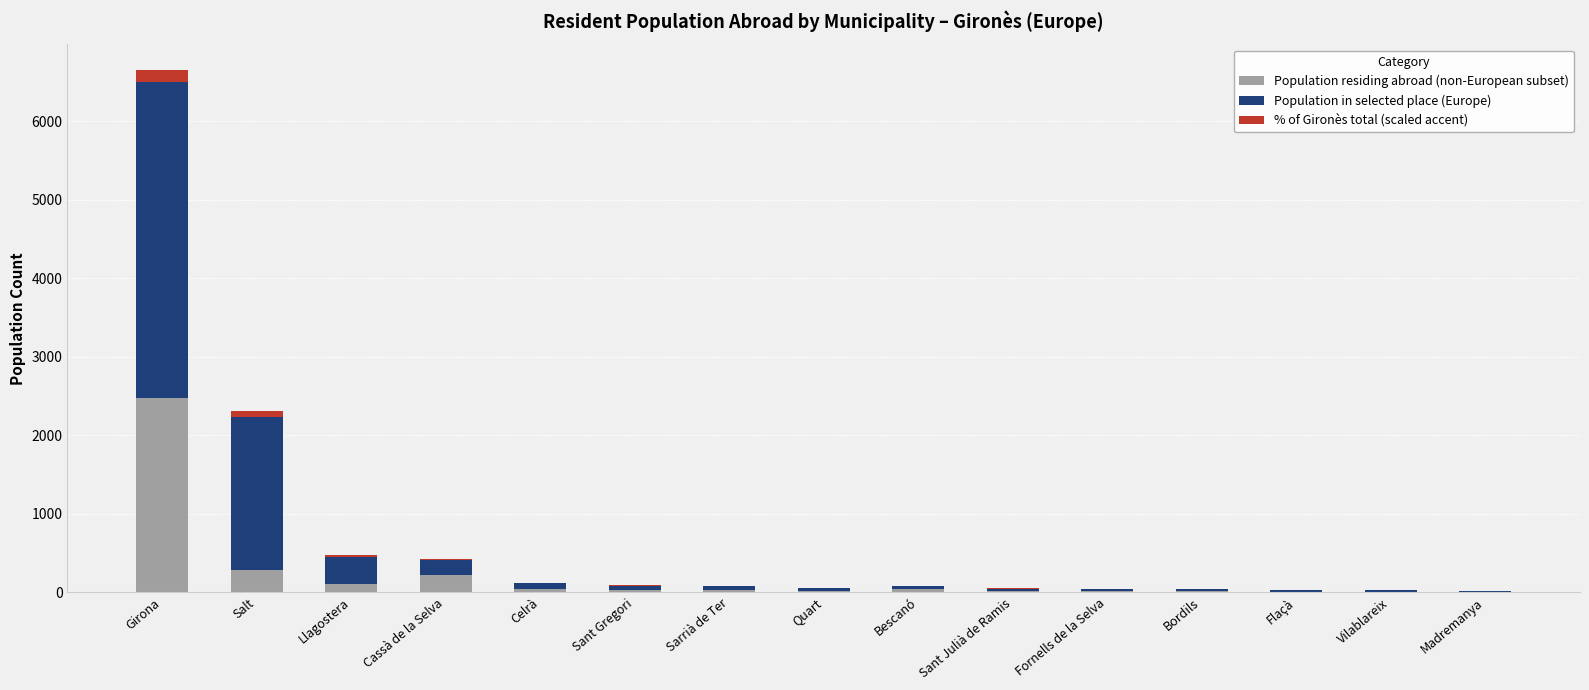

Is it true that Population residing abroad (non-European subset) equals 1645.2 at Girona?

False